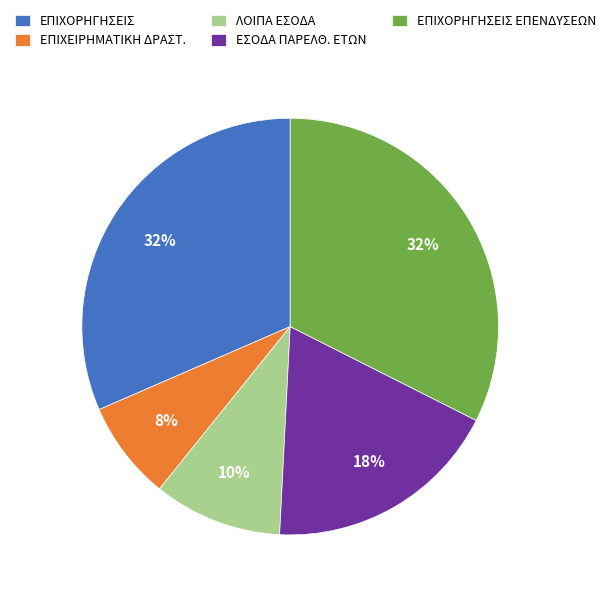

Is it true that ΕΠΙΧΟΡΗΓΗΣΕΙΣ ΕΠΕΝΔΥΣΕΩΝ is 18% of the pie?

False